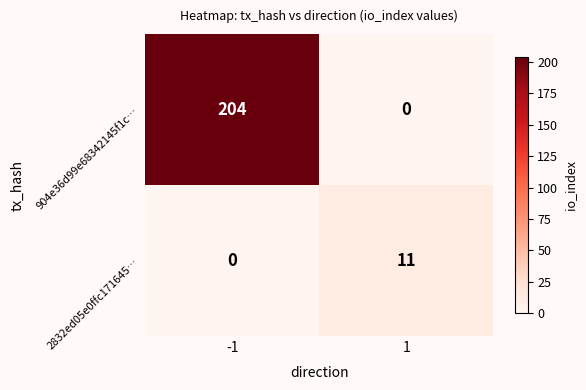

What value does the 2832ed05e0ffc171645… series have at 1, to the nearest 10?

10